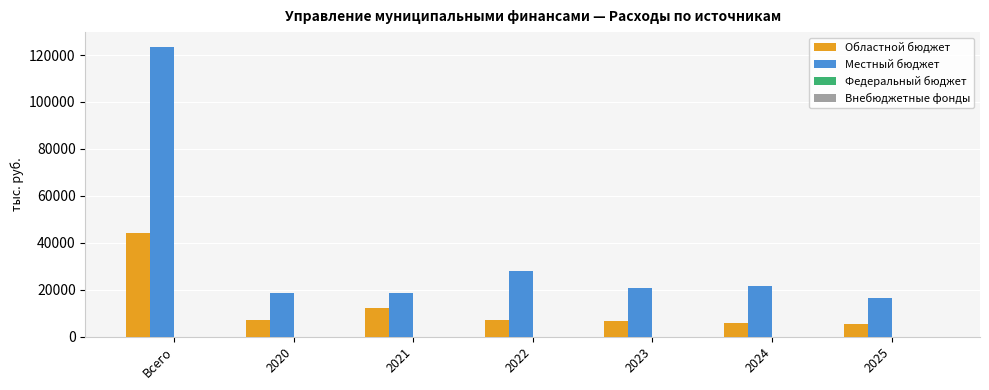

The value of Областной бюджет at 2025 is 5264.0. True or false?

True